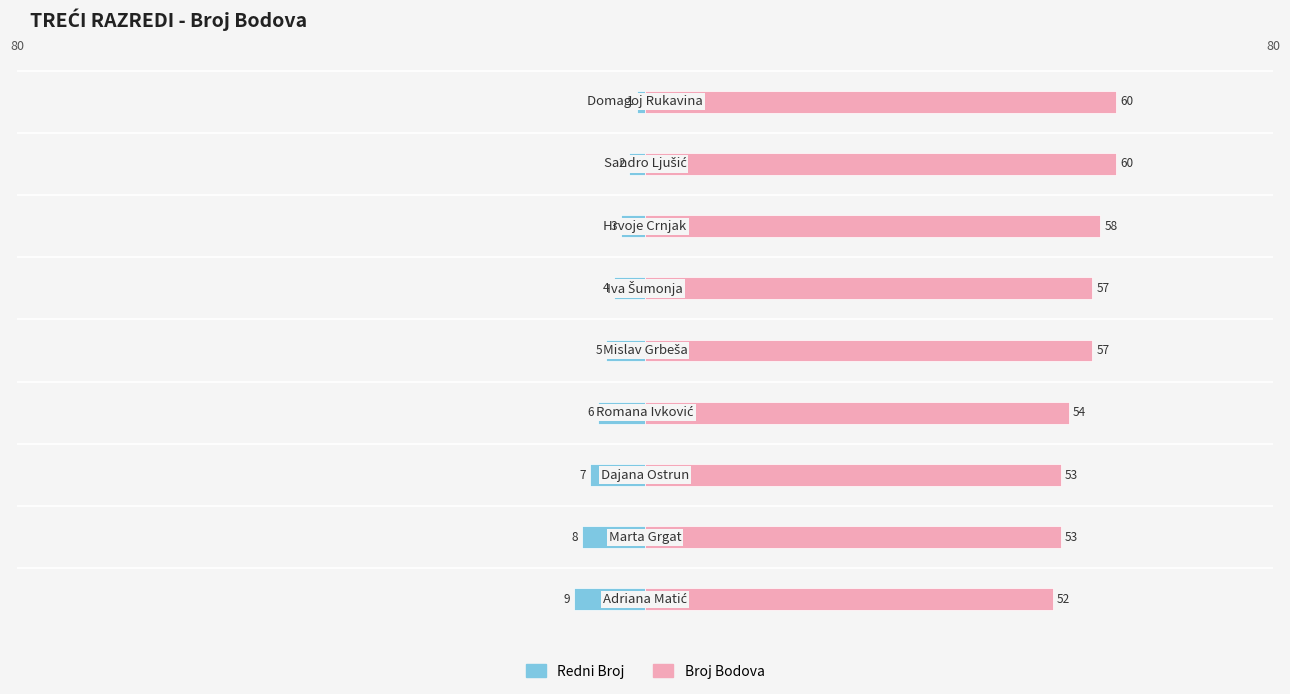

How many bars are there in total?

18